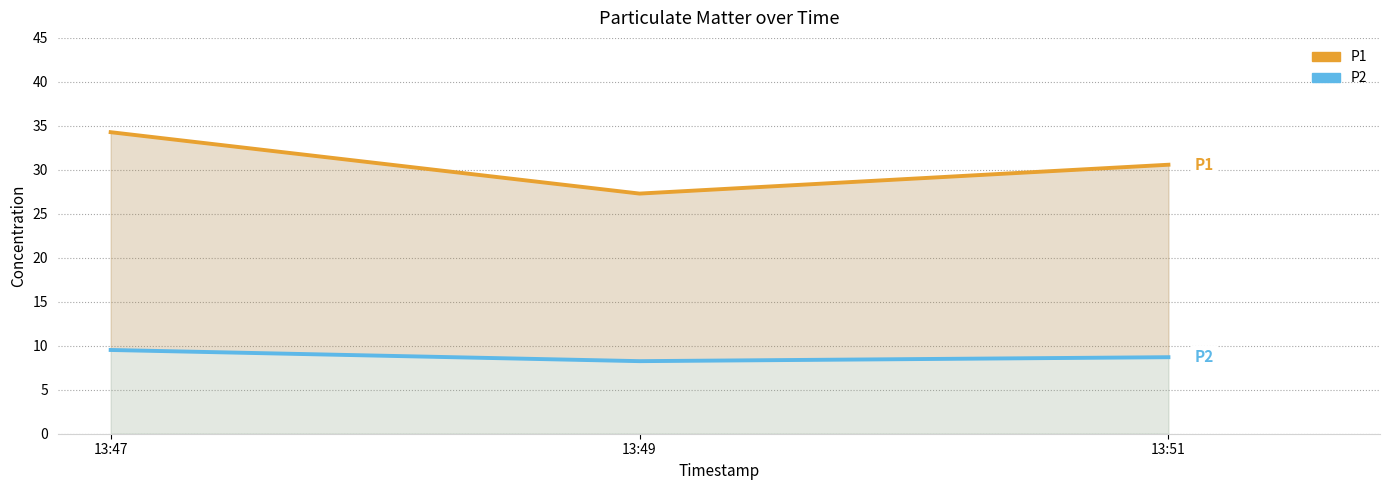

What are all the series names shown in the legend?

P1, P2